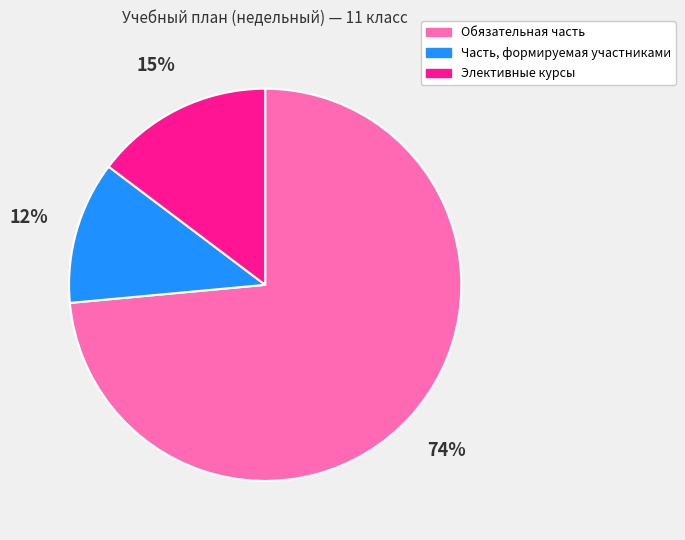

What is the majority slice?

Обязательная часть